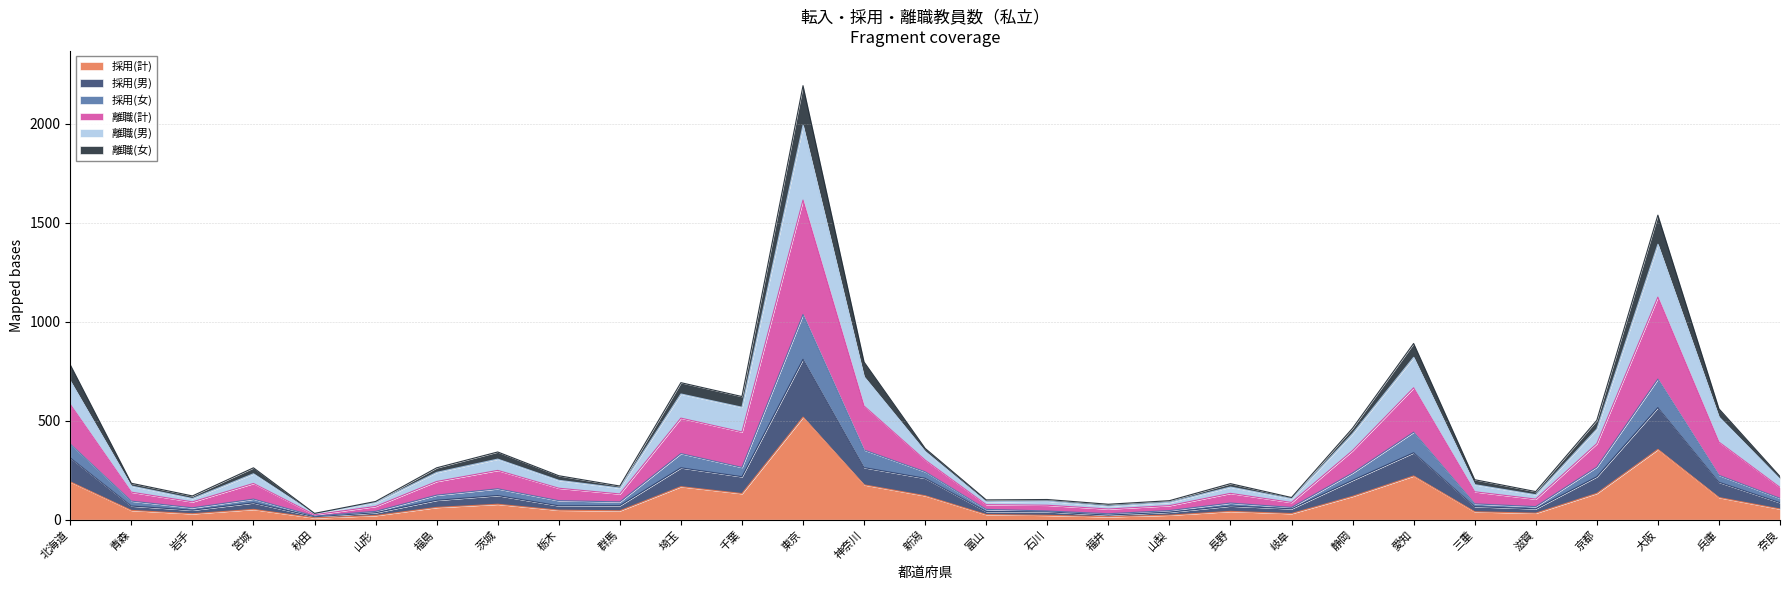

Which category has the highest value in the 採用(計) series?

東京